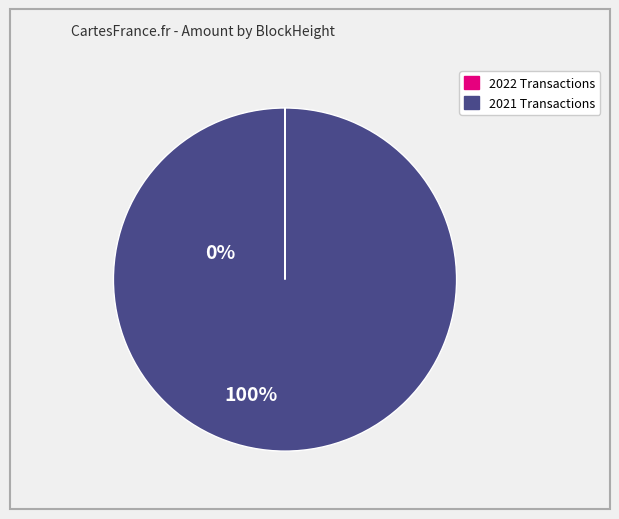

Is there any slice that represents more than half of the pie?

Yes